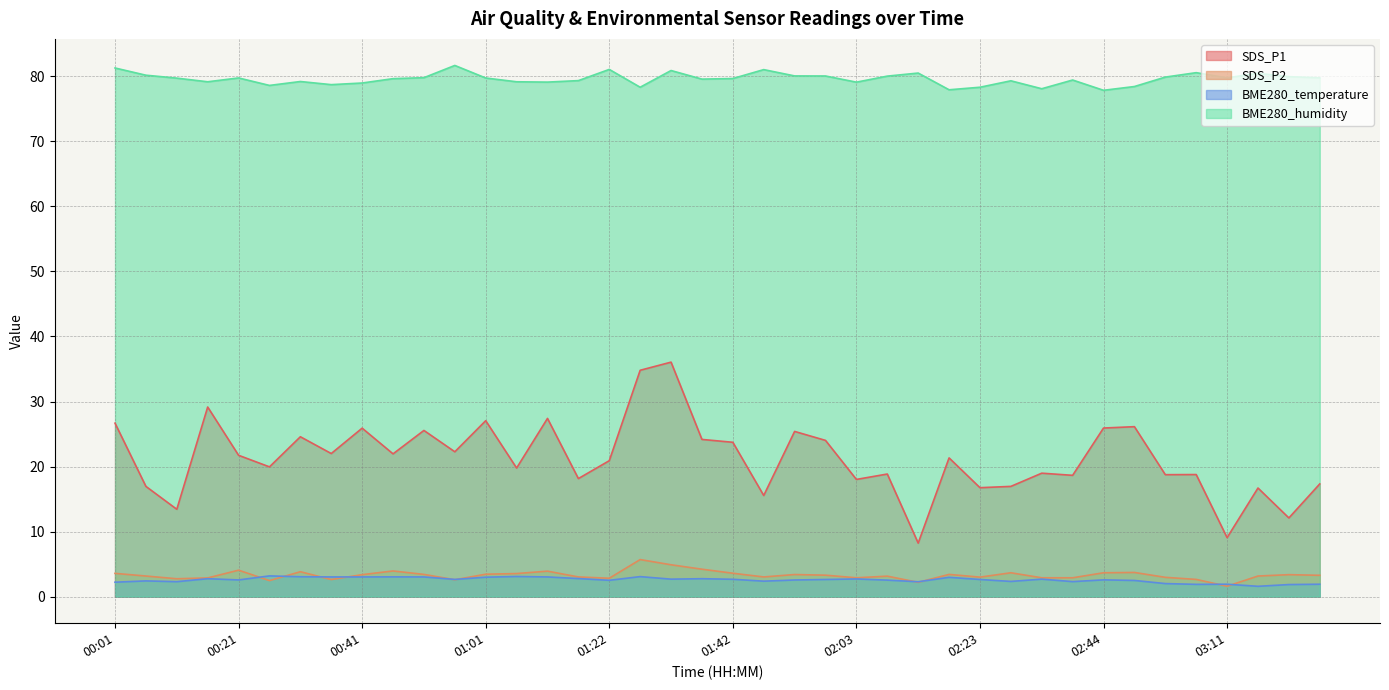

What is the value of the BME280_temperature point at the 28th from the left?

3.0